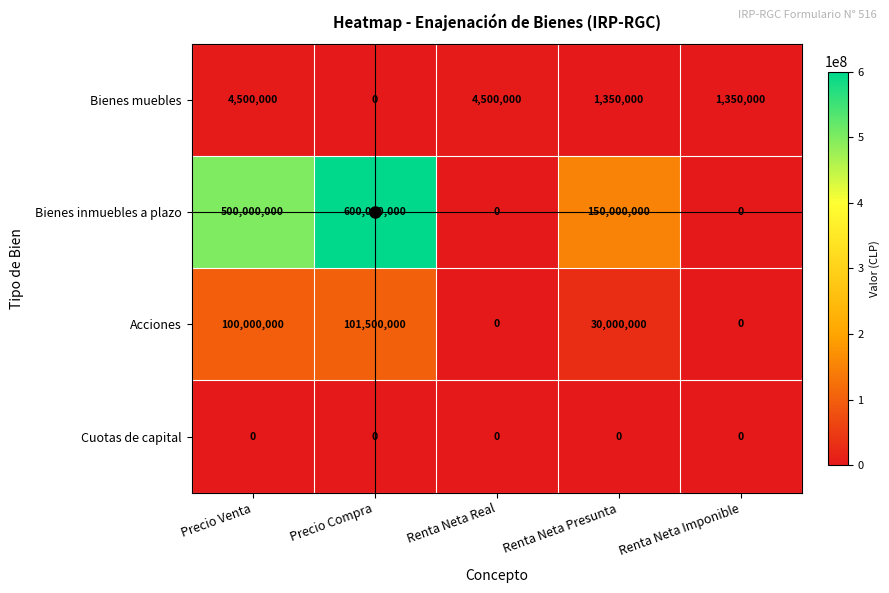

What is the sum of the Bienes muebles values at Precio Compra and Renta Neta Imponible?

1350000